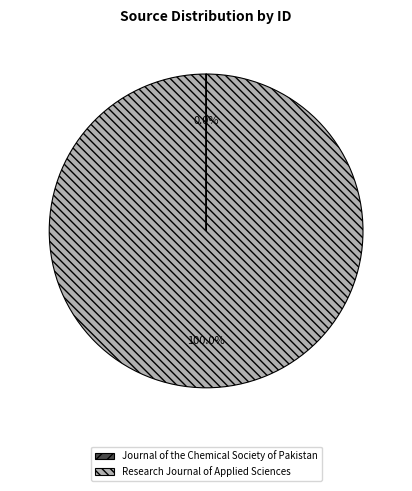

Does any single category account for the majority?

Yes